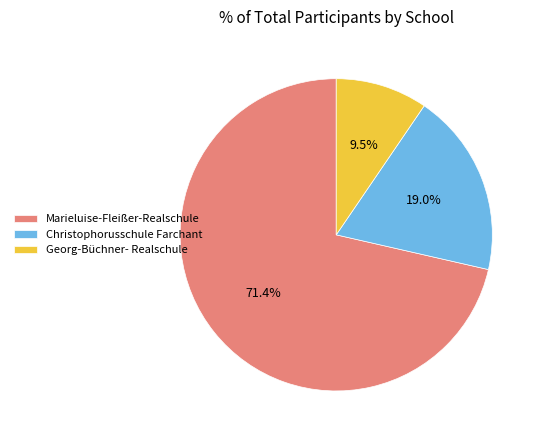

Does Marieluise-Fleißer-Realschule account for over 50% of the chart?

Yes